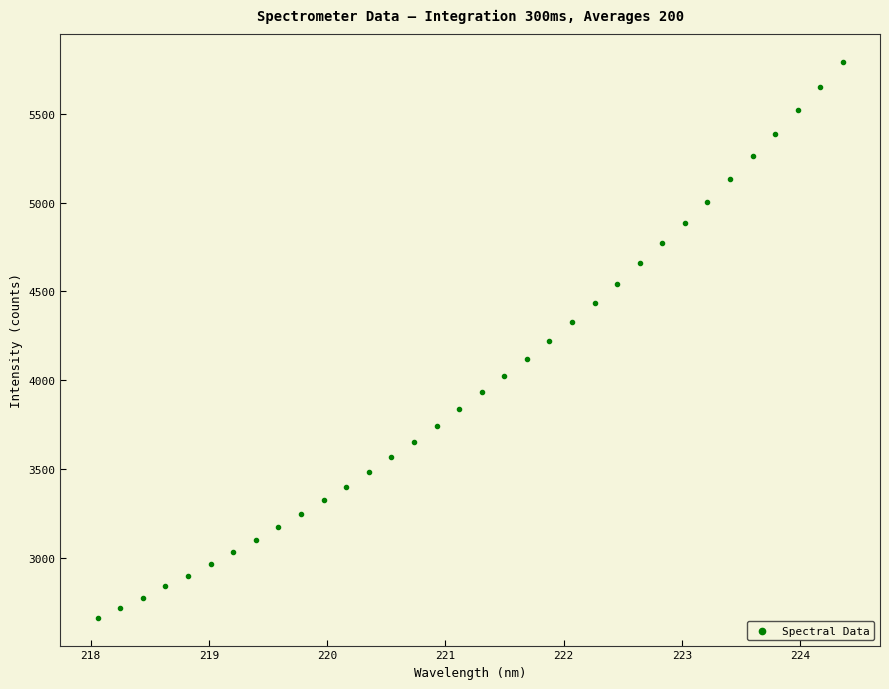

What is the range of X values (max minus min)?

6.3